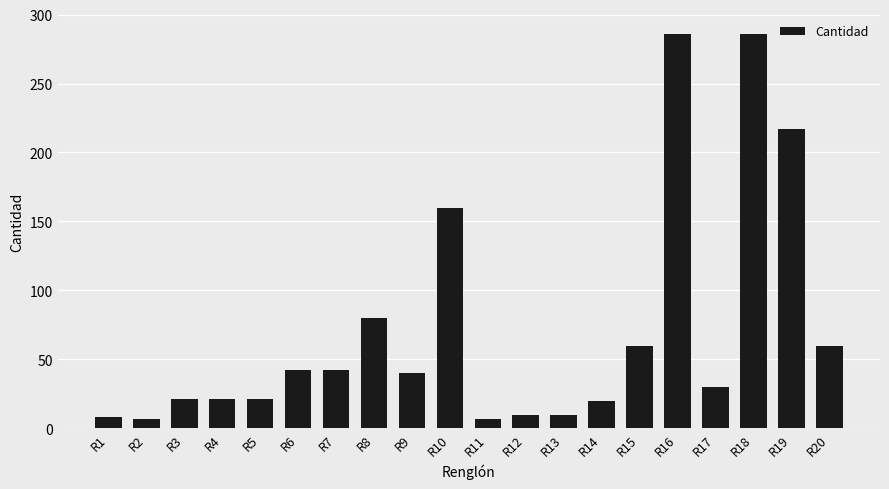

What is the average value?

71